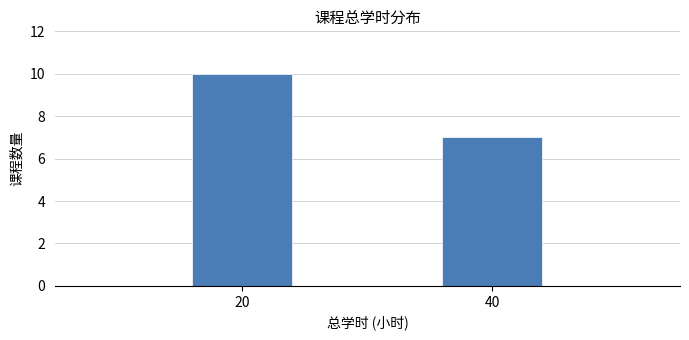

Reading left to right, list all the values displayed in this chart.

20=10	40=7